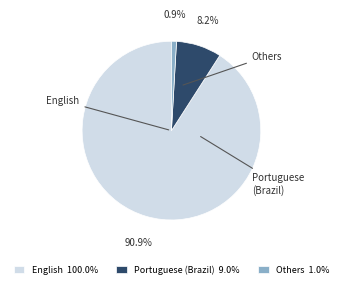

Is there a majority slice in this chart?

Yes